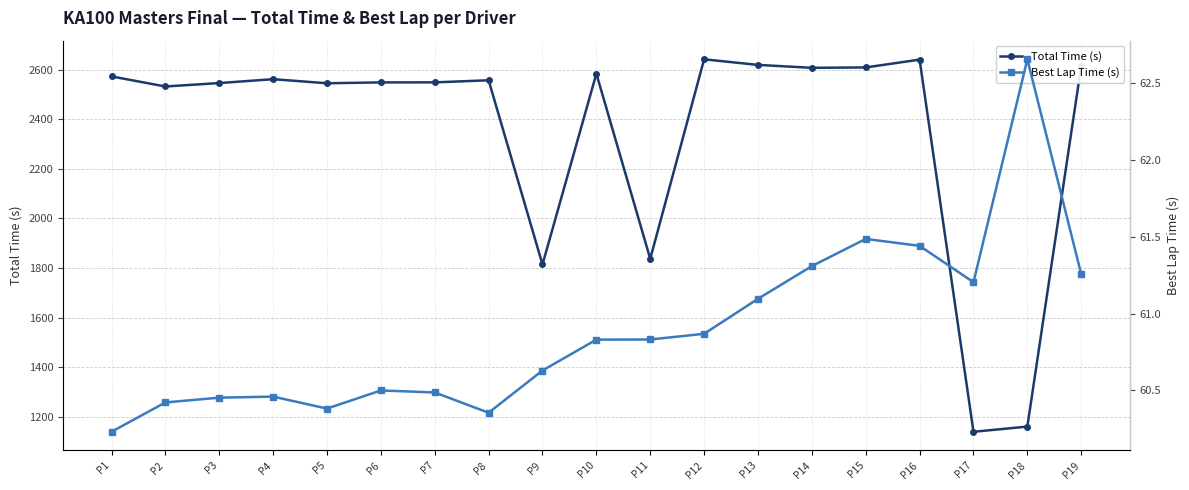

Reading right to left, what are all the values shown in this chart?

Total Time (s): 2614.8	1160.3	1139.5	2640.2	2608.7	2607.2	2618.9	2641.6	1836.9	2583.6	1814.0	2556.9	2548.5	2548.4	2544.9	2561.3	2545.7	2531.8	2572.5
Best Lap Time (s): 61.3	62.7	61.2	61.4	61.5	61.3	61.1	60.9	60.8	60.8	60.6	60.4	60.5	60.5	60.4	60.5	60.5	60.4	60.2